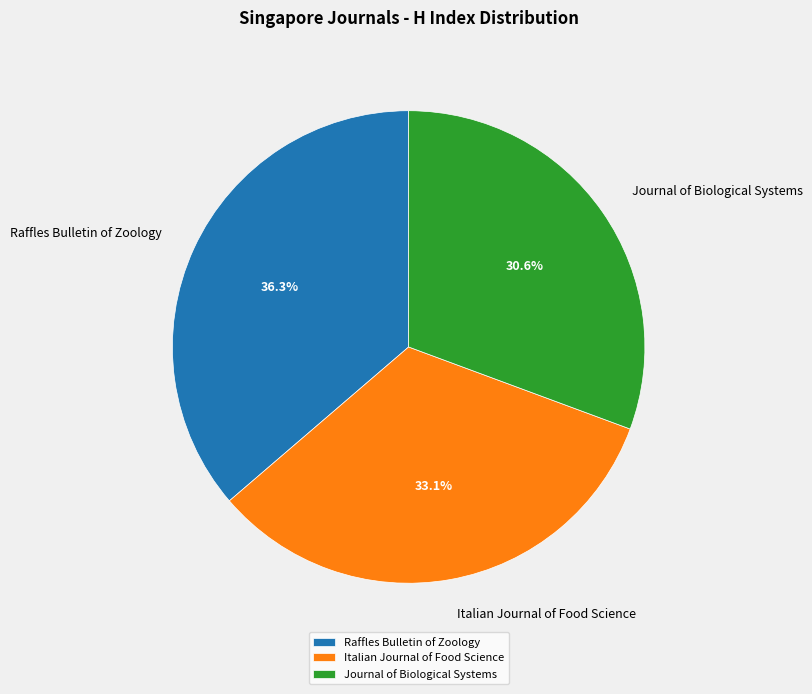

To the nearest percent, what is the combined percentage of Journal of Biological Systems and Italian Journal of Food Science?

64%